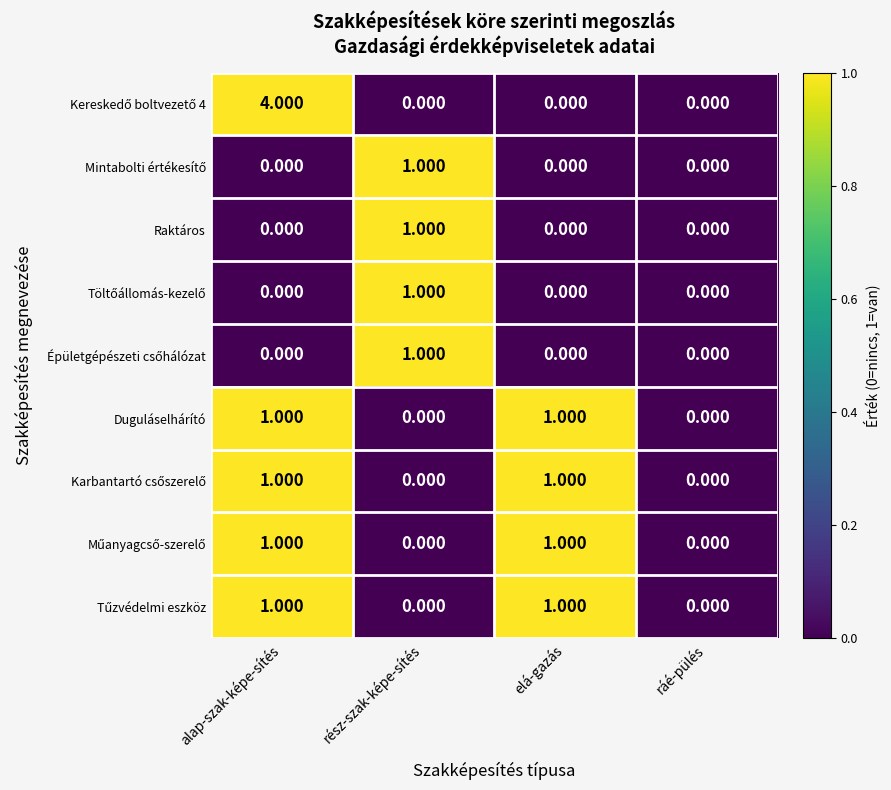

Is it true that Műanyagcső-szerelő equals 0 at ráé-pülés?

True